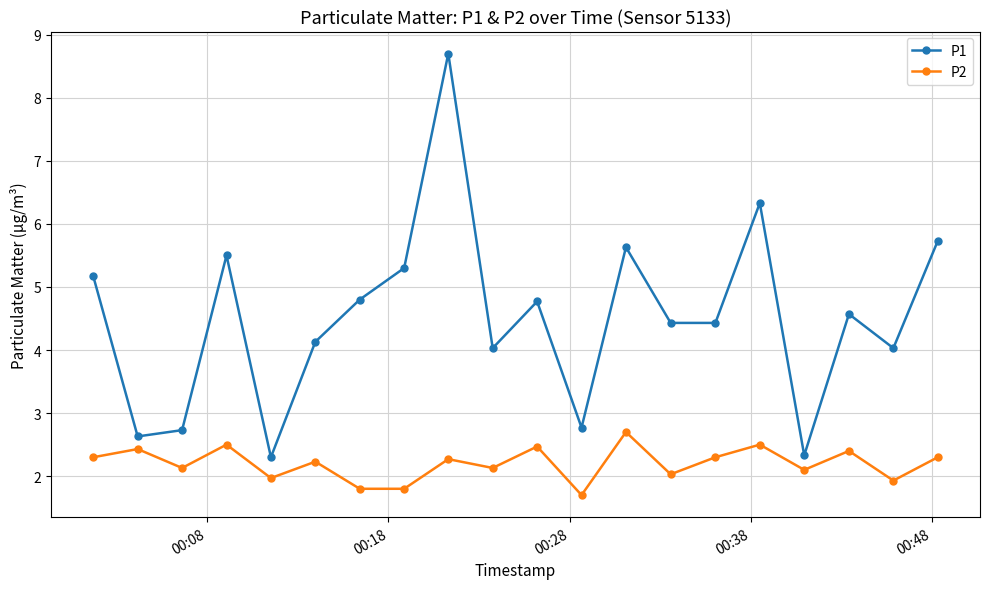

True or false: P2 and P1 cross at least once.

False